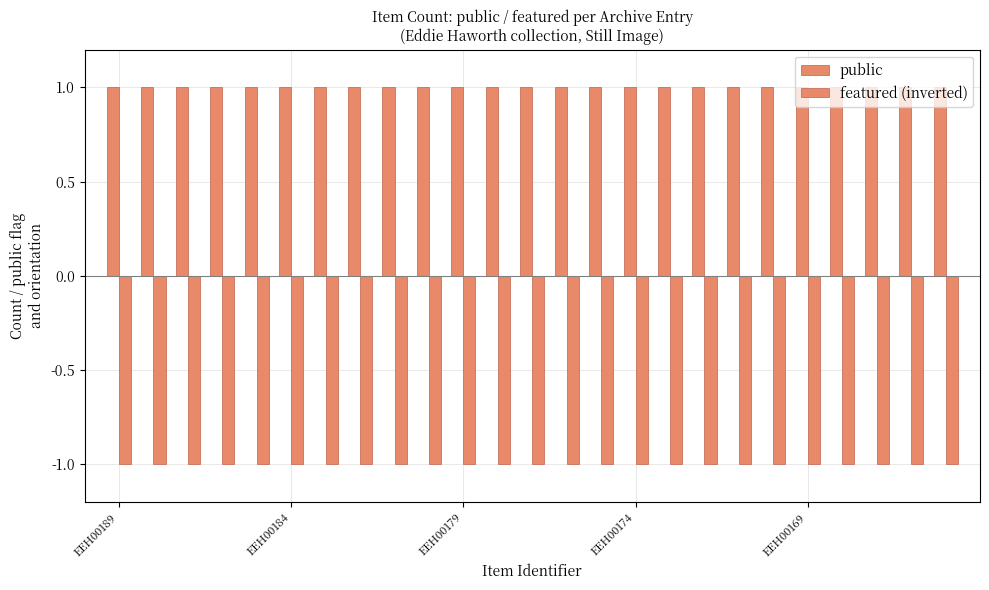

How many data points does each series have?

25